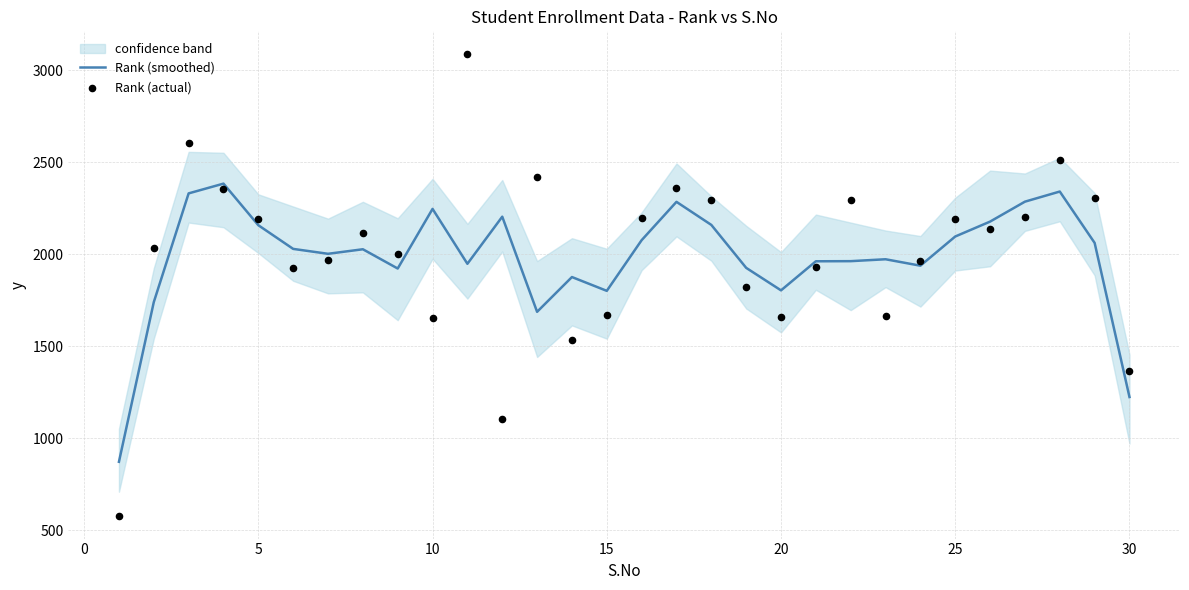

What is the total value across all series at 0?

3772.7